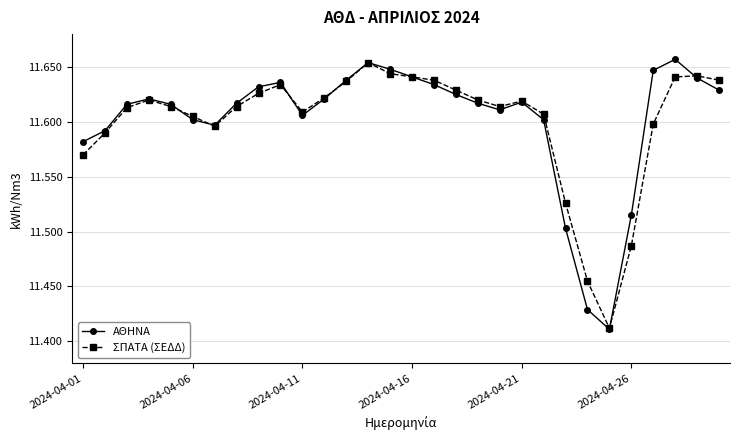

Does the chart have visible grid lines?

Yes